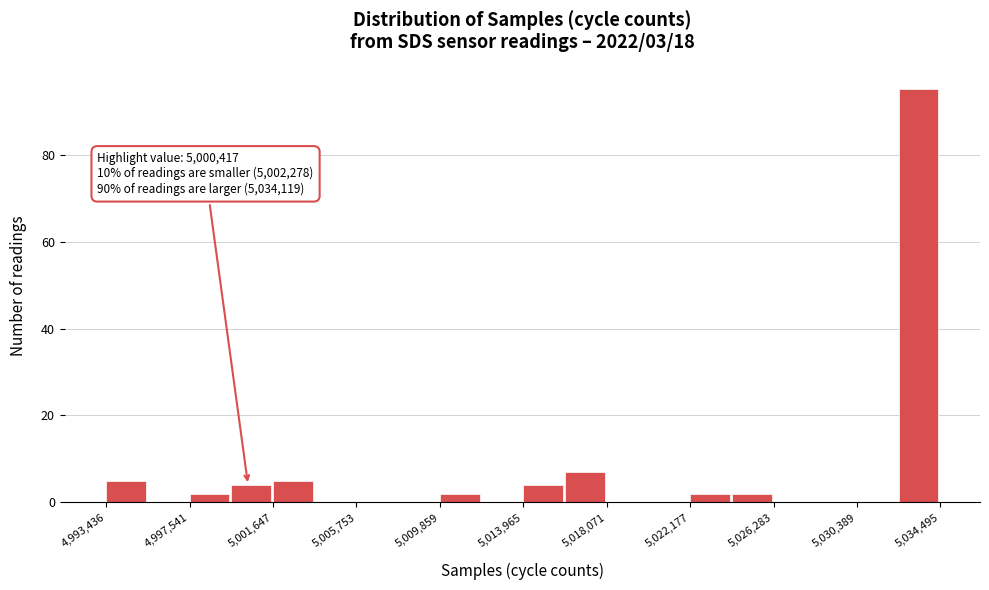

Which range on the x-axis has the tallest bar?

5032500 to 5034500